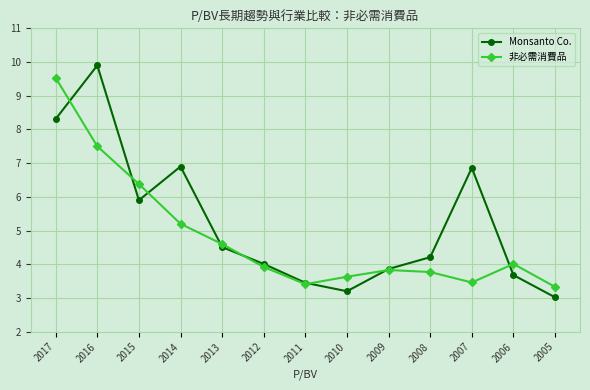

How many interior local valleys does the 非必需消費品 series have?

2